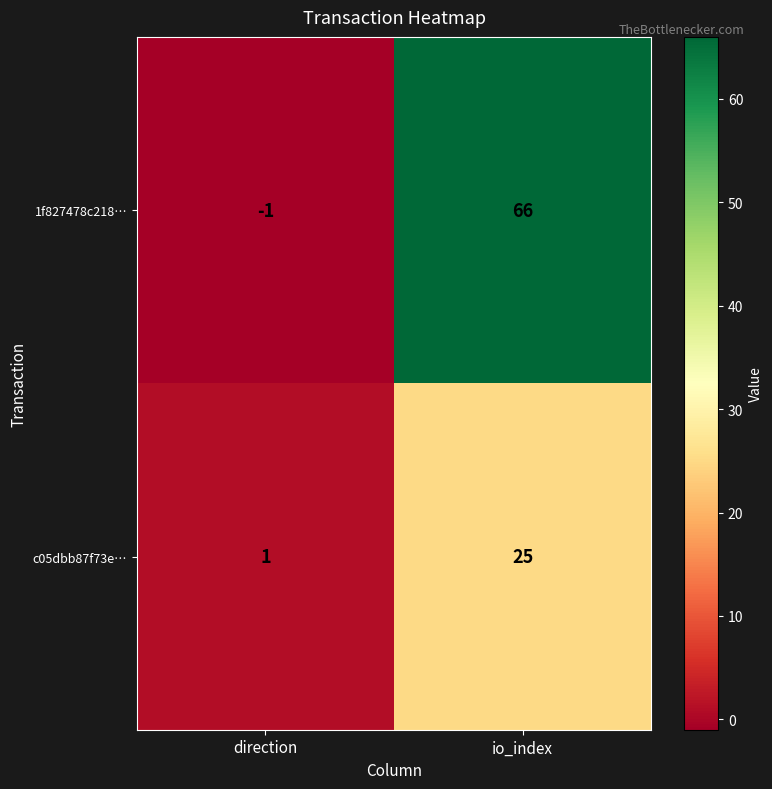

What is the maximum value shown in the chart?

66